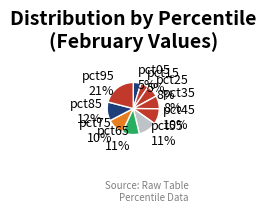

Is it true that pct95 is 21% of the pie?

True